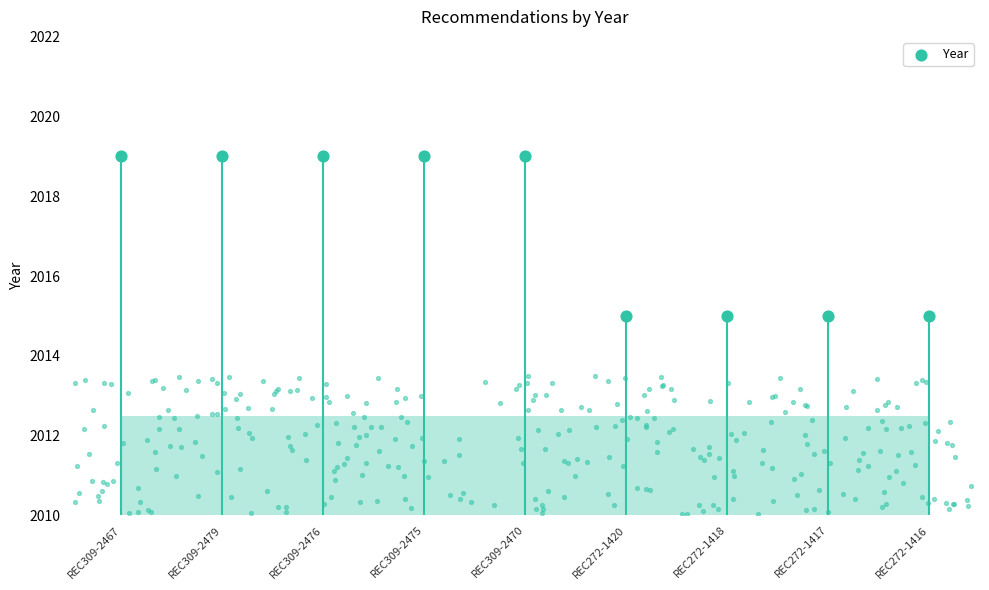

What is the ratio of the value at REC309-2476 to the value at REC272-1416?

1.0